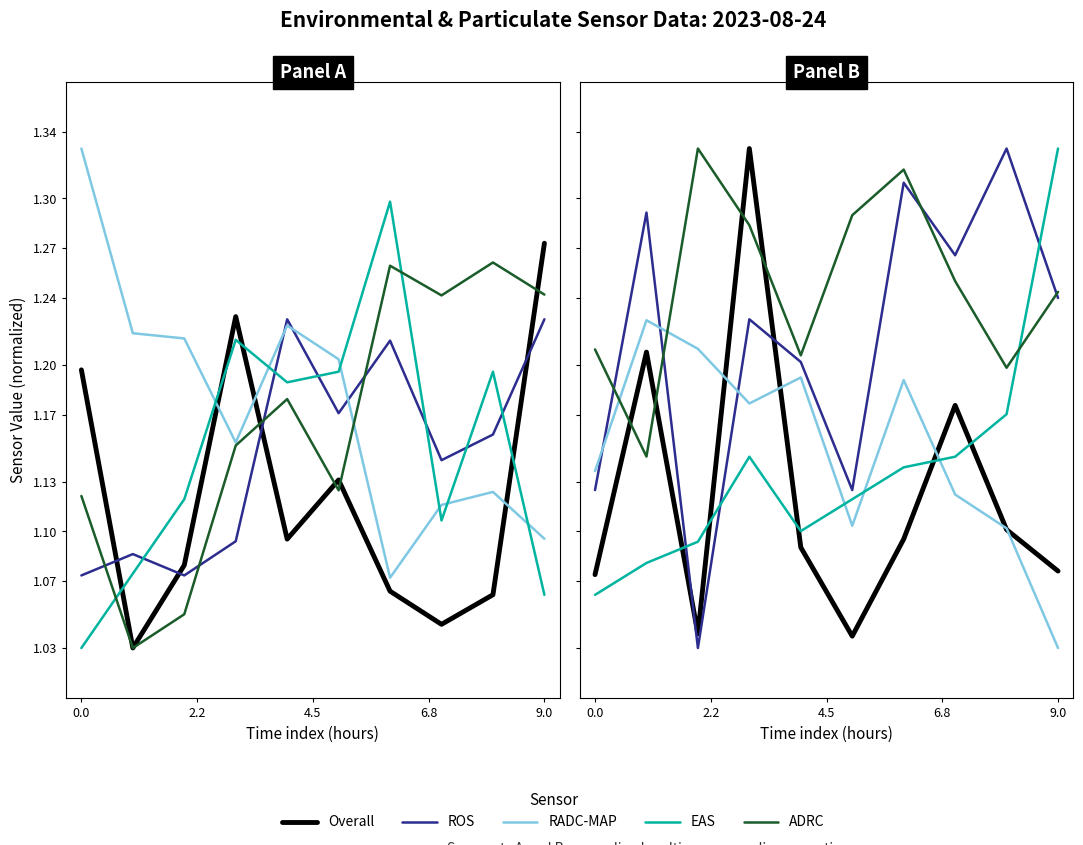

What is the total value across all series at 0.0?

5.8